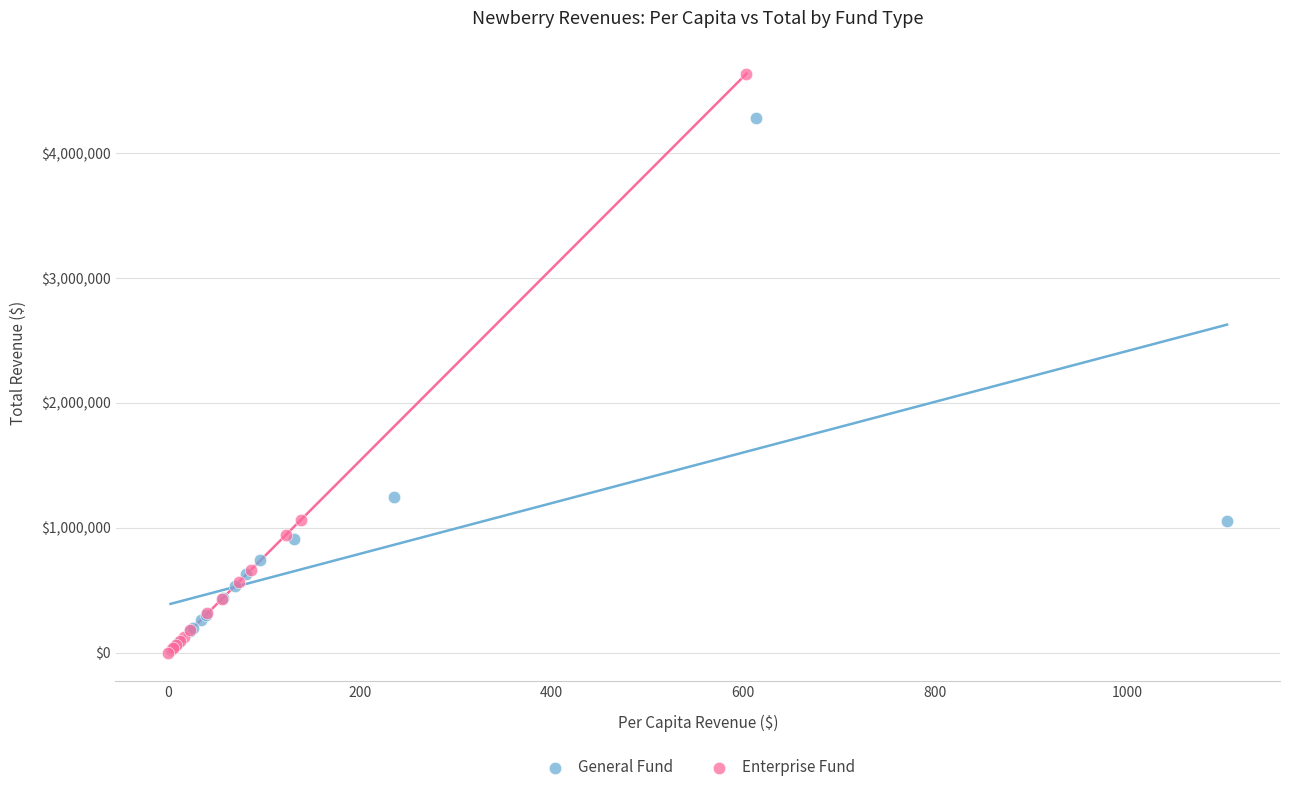

Which series has the widest spread of Y values?

Enterprise Fund